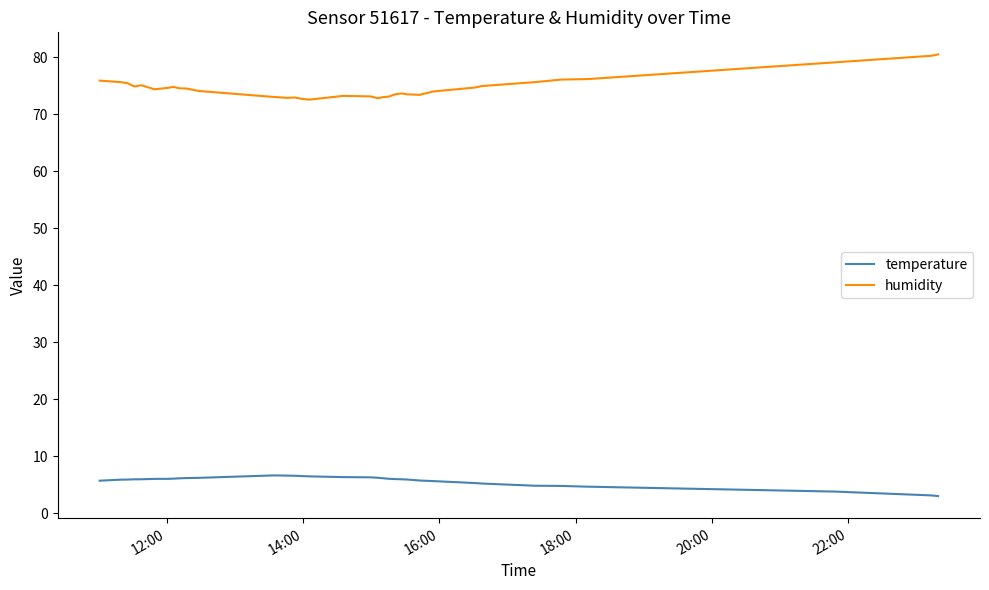

What is the difference between the maximum and second lowest values in the temperature series?

3.5